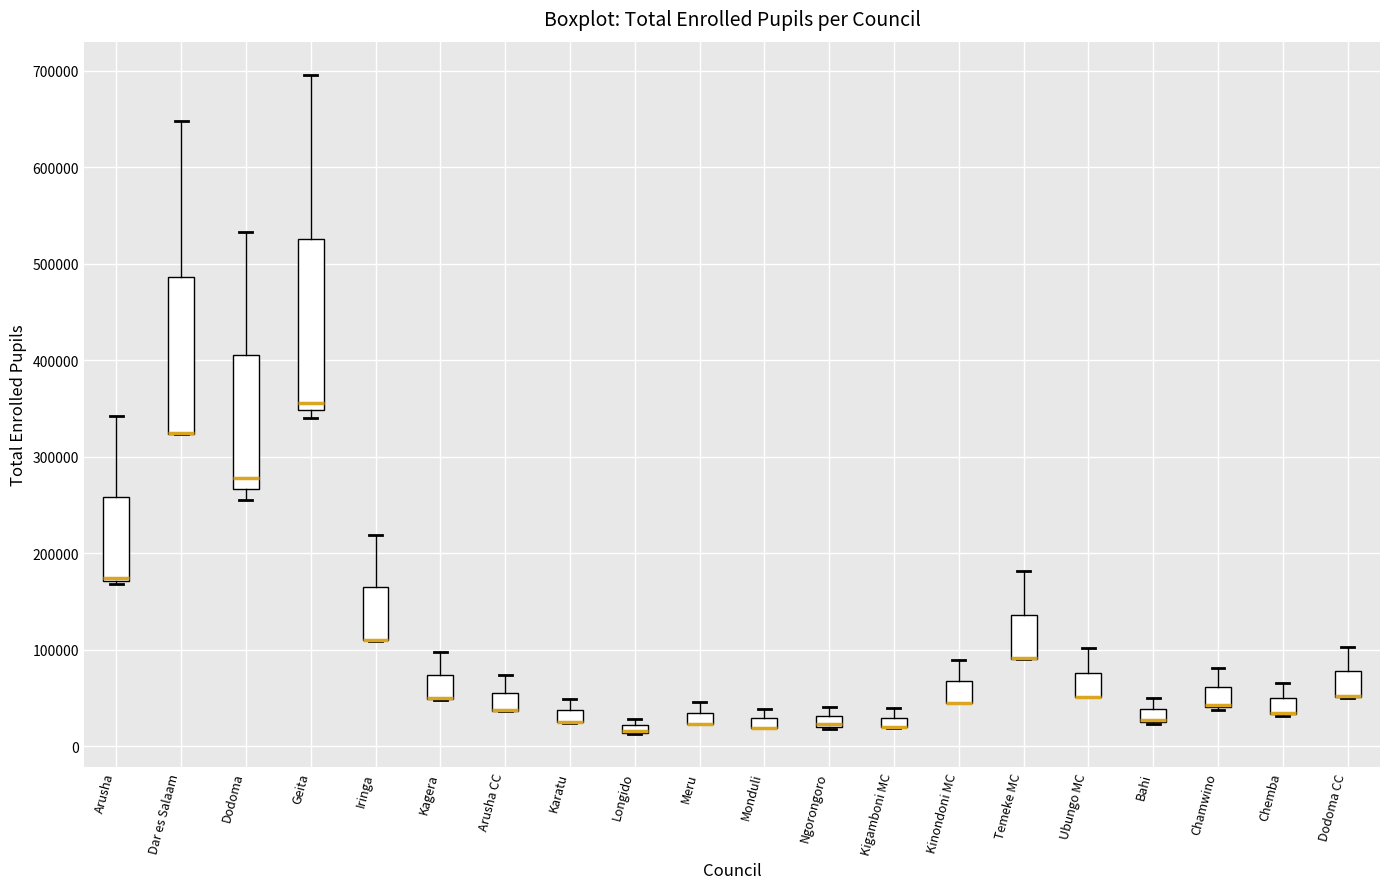

Which box is the tallest, from its lower edge to its upper edge?

Geita